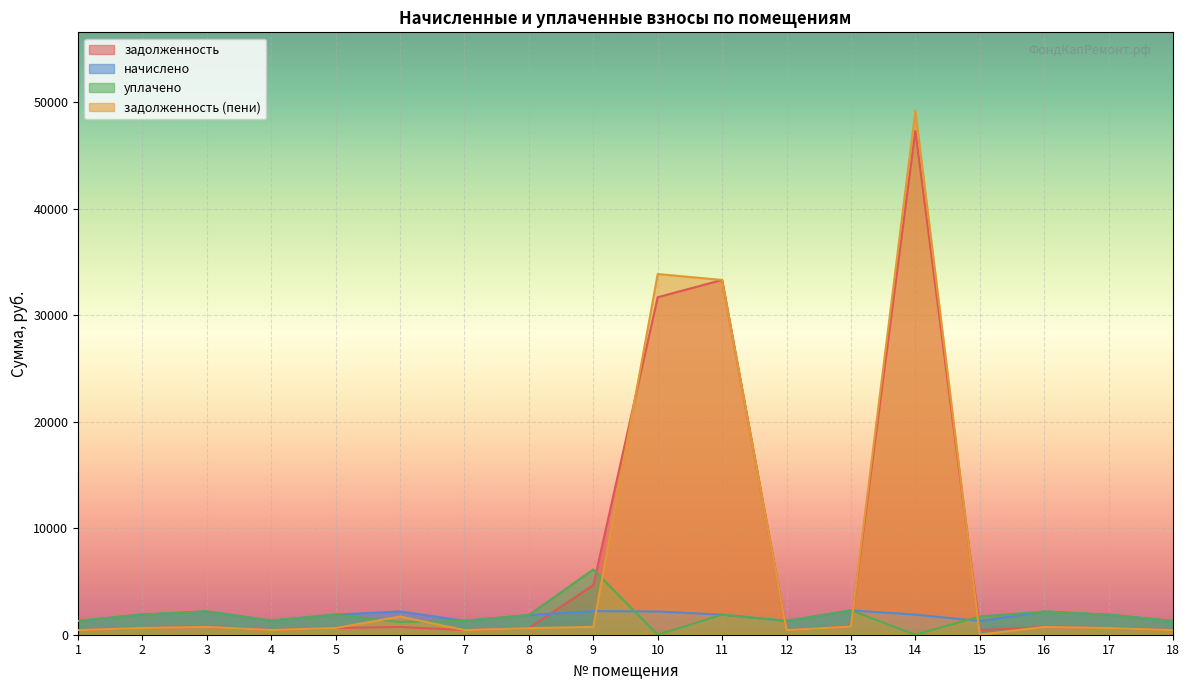

Between 12 and 17, which series saw the biggest shift?

начислено